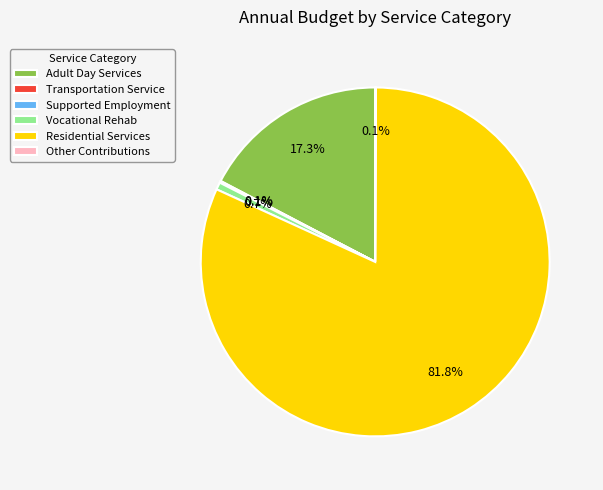

What is the ratio of the value at Residential Services to the value at Vocational Rehab?

121.4